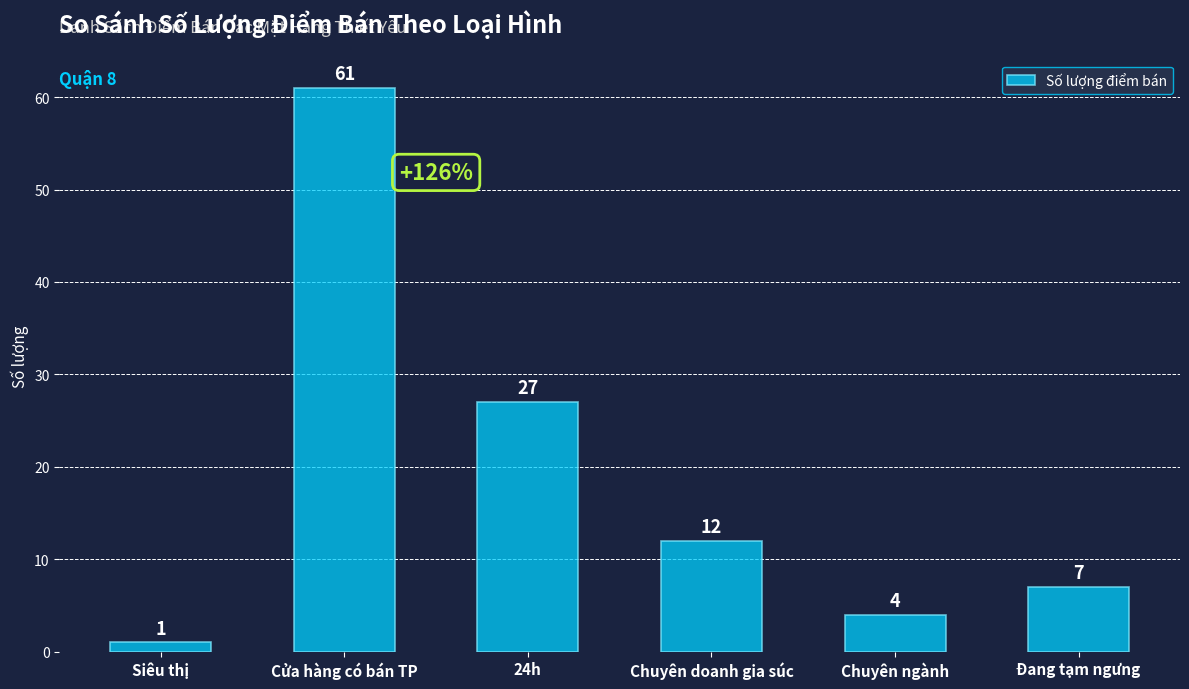

Reading left to right, transcribe all the data shown in this chart.

Siêu thị=1	Cửa hàng có bán TP=61	24h=27	Chuyên doanh gia súc=12	Chuyên ngành=4	Đang tạm ngưng=7